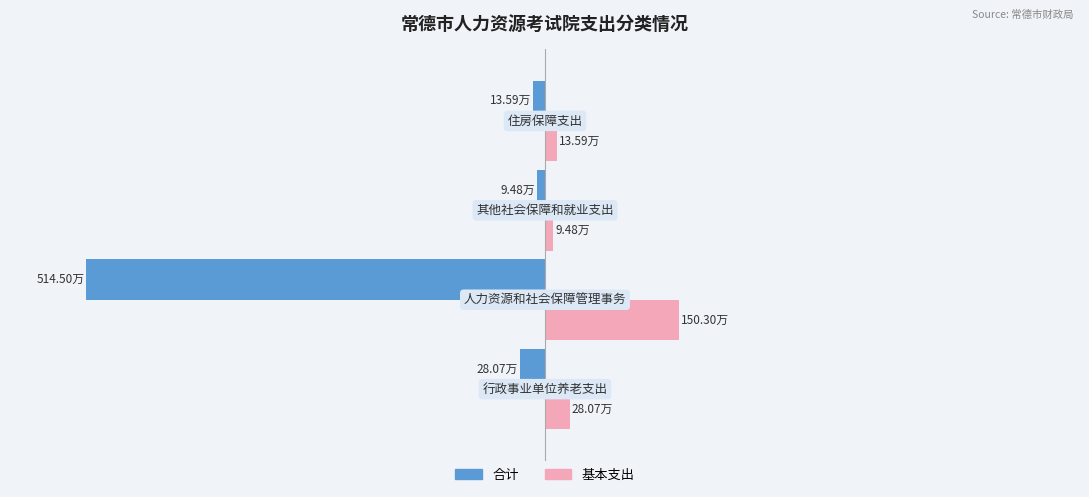

Reading left to right, extract all data points from this chart.

合计: 0=-28.1	1=-514.5	2=-9.5	3=-13.6
基本支出: 0=28.1	1=150.3	2=9.5	3=13.6